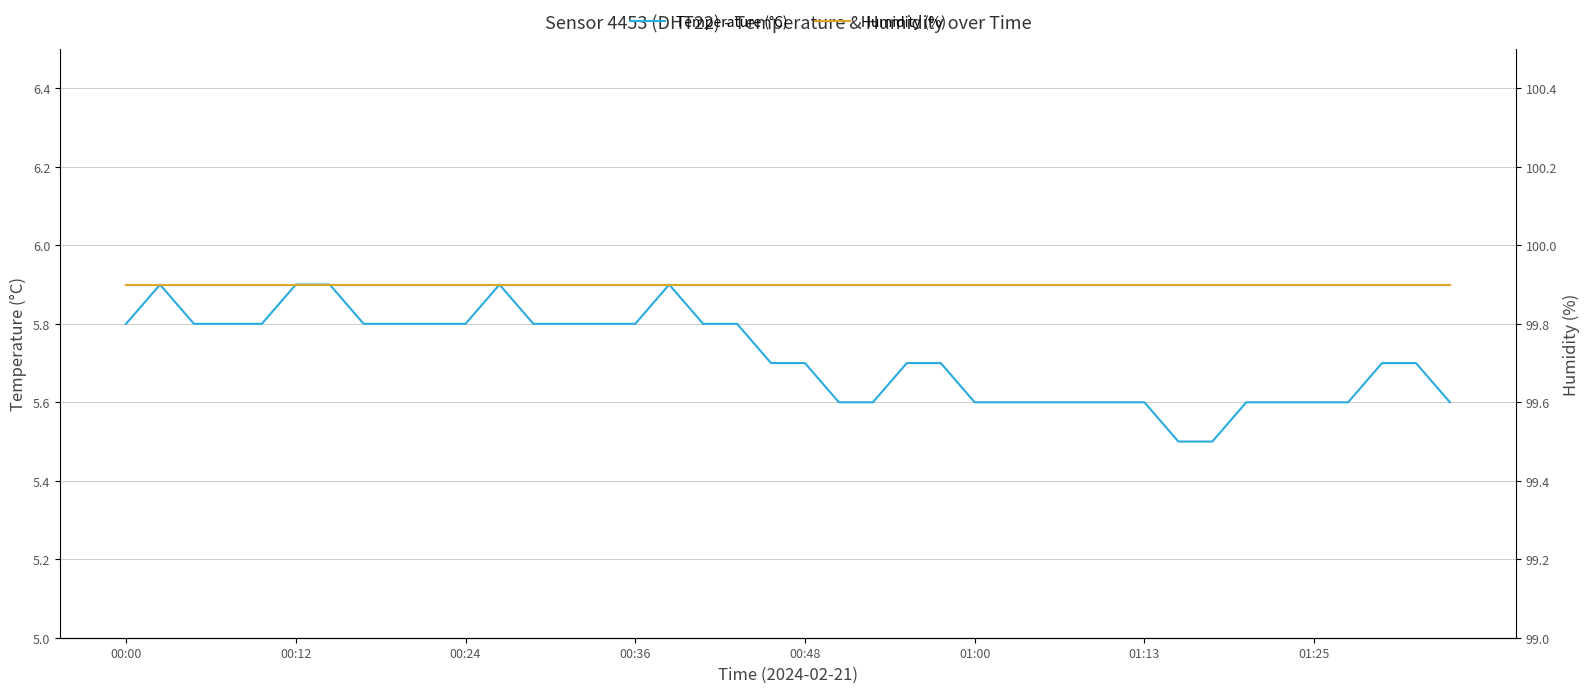

Where is Humidity (%) nearest to the value 99?

00:00